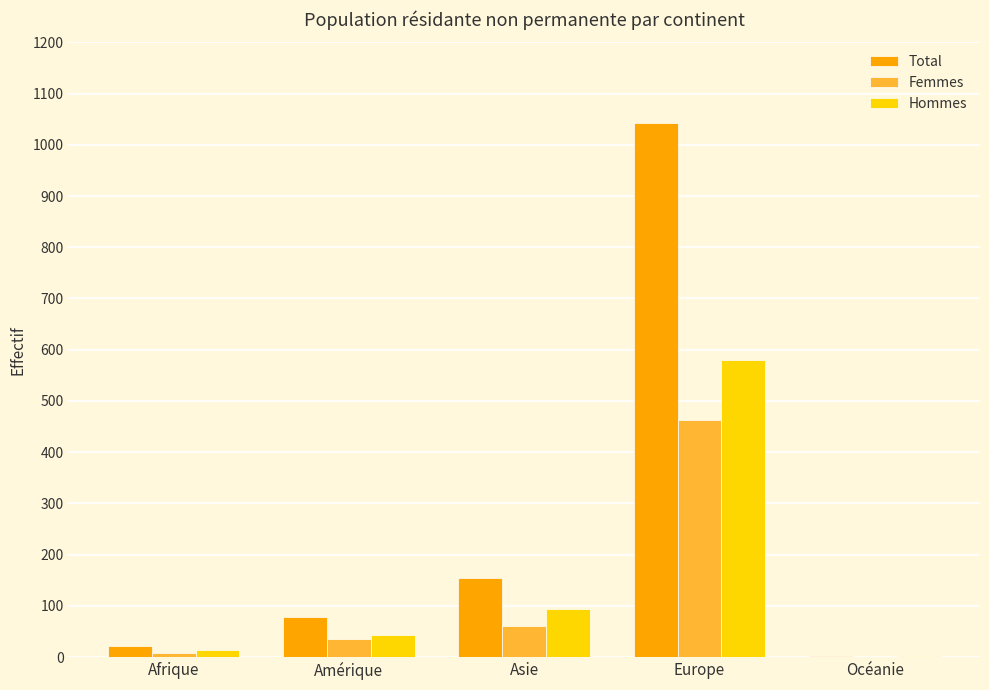

What is the greatest value displayed?

1042